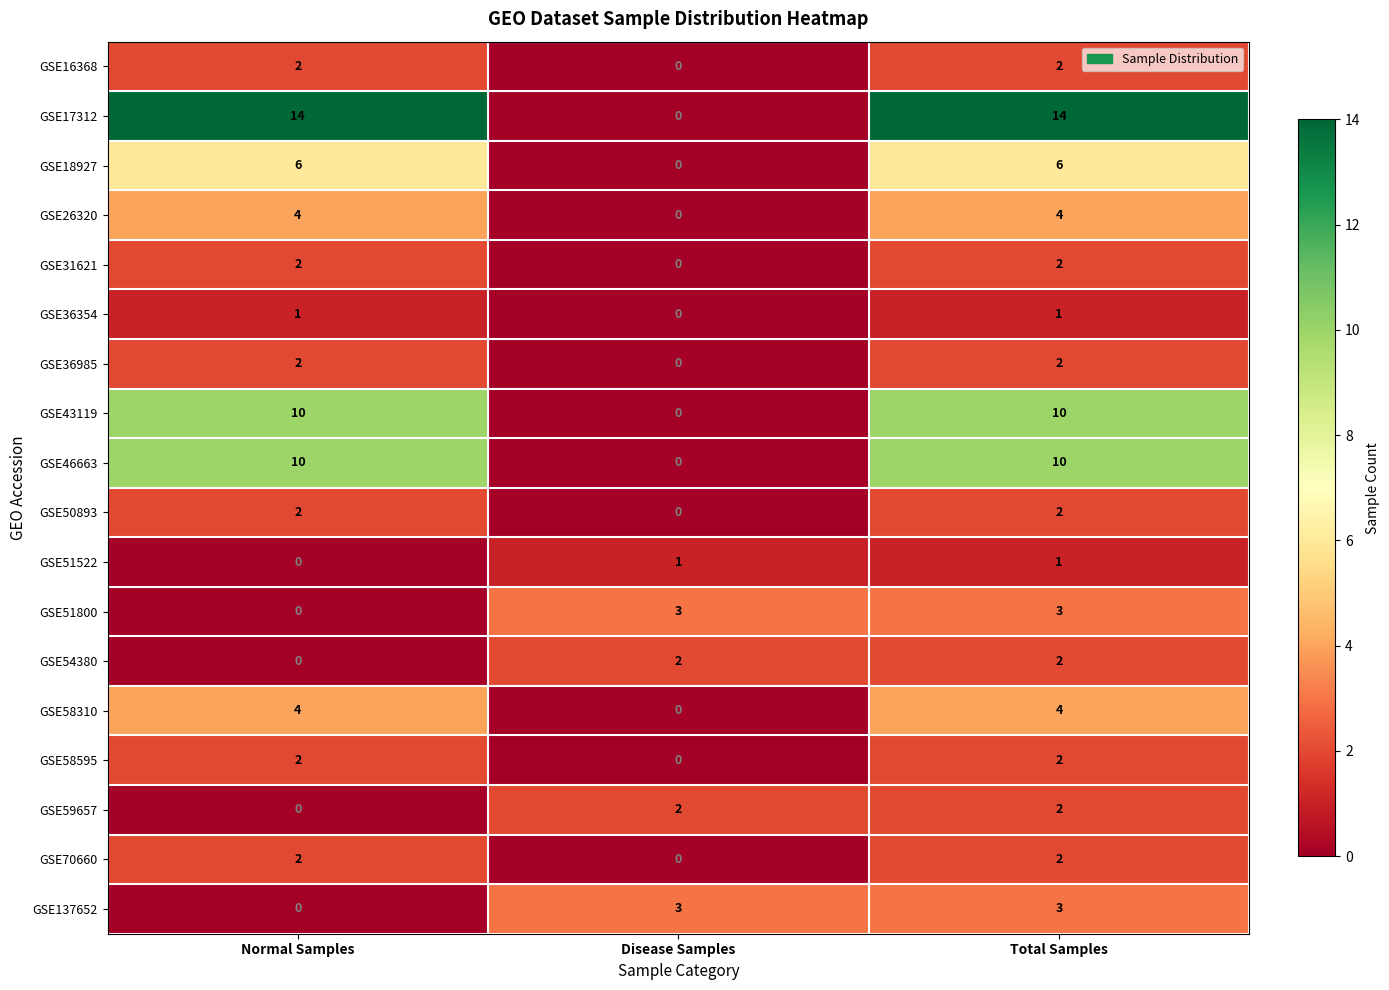

What is the maximum value shown in the chart?

14